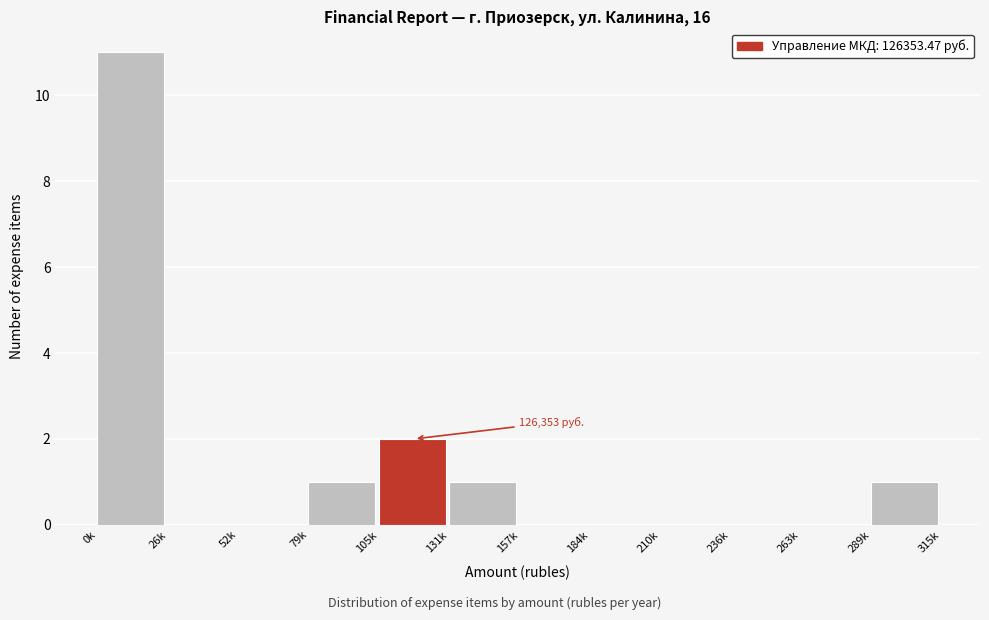

Reading left to right, list all the values displayed in this chart.

0k=11	26k=0	52k=0	79k=1	105k=2	131k=1	157k=0	184k=0	210k=0	236k=0	263k=0	289k=1